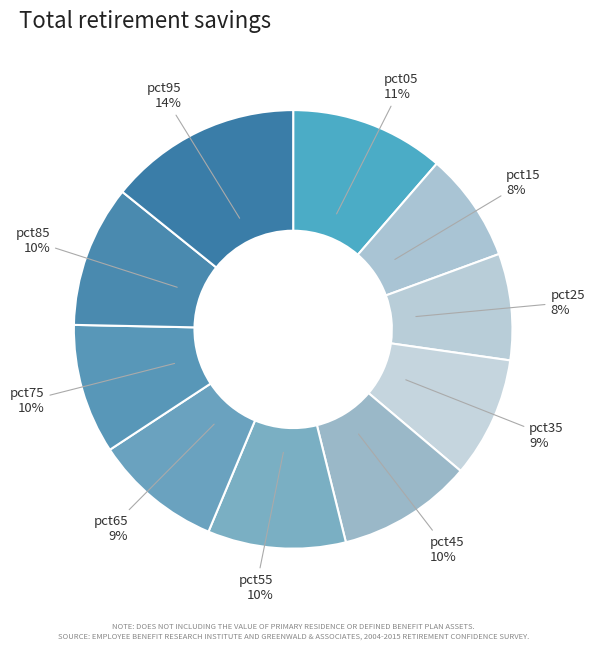

Which has a higher value, pct45 or pct35?

pct45